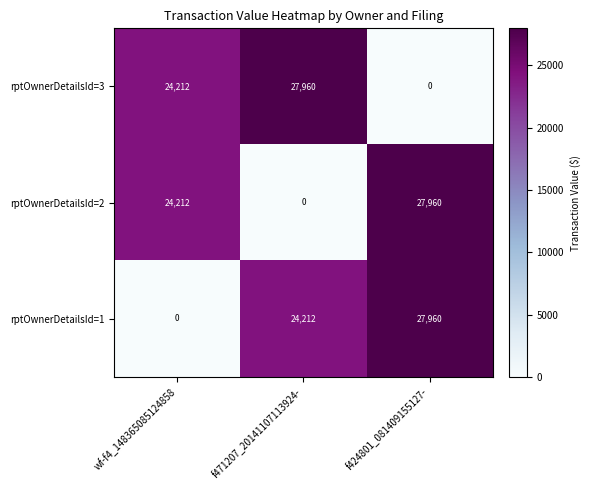

At which label is rptOwnerDetailsId=2 closest to 13980?

wf-f4_148365085124858